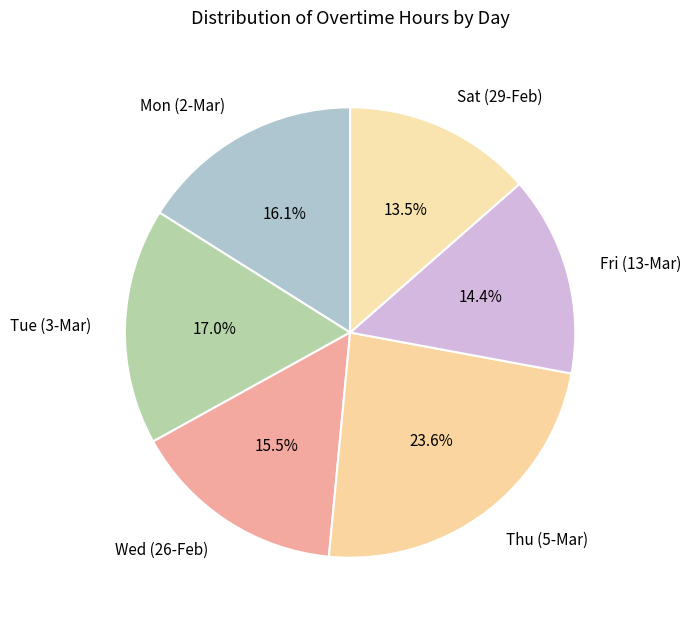

Approximately how many times larger is the value at Wed compared to Sat?

1.1